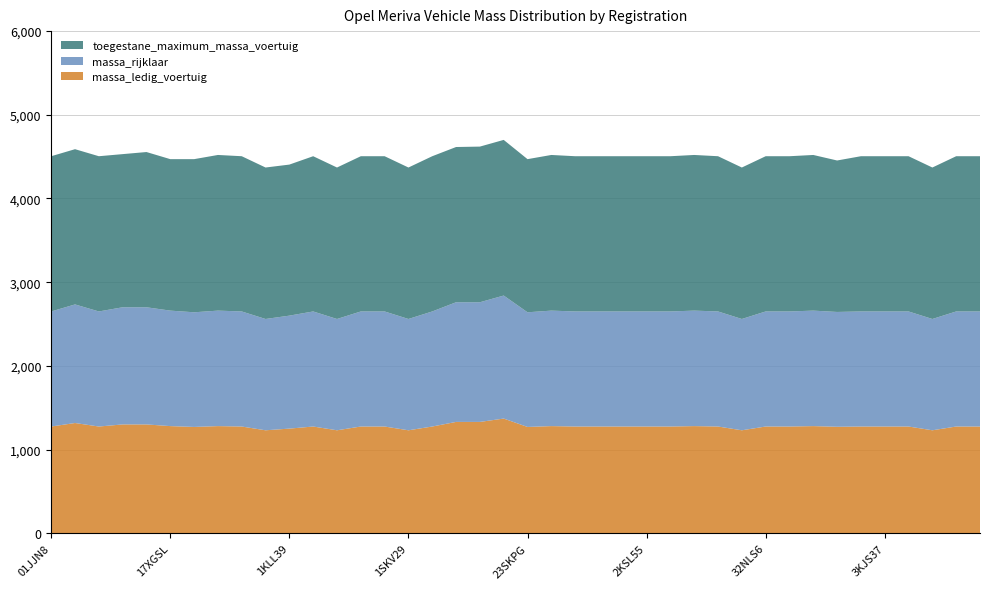

Reading left to right, what are all the values shown in this chart?

massa_ledig_voertuig: 01JJN8=1275	03JRN1=1317	08ZFX5=1275	14SNXF=1300	15TGSN=1300	17XGSL=1280	18SFHD=1270	19JJG1=1280	19XLZK=1275	1KBV58=1230	1KLL39=1250	1KNH90=1275	1KPZ68=1230	1KZP04=1275	1SHH87=1275	1SKV29=1230	1SLF67=1275	20TSRR=1330	21TNKN=1330	21XVGL=1370	23SKPG=1270	2KDN64=1280	2KJV31=1275	2KPK02=1275	2KPK89=1275	2KSL55=1275	2KTP94=1275	2KXH11=1280	2KXV73=1275	2KZK81=1230	32NLS6=1275	32SZTD=1275	35TSFF=1280	3KDH14=1272	3KJG15=1275	3KJS37=1275	3KPF88=1275	3KSP98=1230	3SFS79=1275	38JFX4=1275
massa_rijklaar: 01JJN8=1375	03JRN1=1417	08ZFX5=1375	14SNXF=1400	15TGSN=1400	17XGSL=1380	18SFHD=1370	19JJG1=1380	19XLZK=1375	1KBV58=1330	1KLL39=1350	1KNH90=1375	1KPZ68=1330	1KZP04=1375	1SHH87=1375	1SKV29=1330	1SLF67=1375	20TSRR=1430	21TNKN=1430	21XVGL=1470	23SKPG=1370	2KDN64=1380	2KJV31=1375	2KPK02=1375	2KPK89=1375	2KSL55=1375	2KTP94=1375	2KXH11=1380	2KXV73=1375	2KZK81=1330	32NLS6=1375	32SZTD=1375	35TSFF=1380	3KDH14=1372	3KJG15=1375	3KJS37=1375	3KPF88=1375	3KSP98=1330	3SFS79=1375	38JFX4=1375
toegestane_maximum_massa_voertuig: 01JJN8=1855	03JRN1=1855	08ZFX5=1855	14SNXF=1830	15TGSN=1855	17XGSL=1810	18SFHD=1830	19JJG1=1860	19XLZK=1855	1KBV58=1810	1KLL39=1805	1KNH90=1855	1KPZ68=1810	1KZP04=1855	1SHH87=1855	1SKV29=1810	1SLF67=1855	20TSRR=1855	21TNKN=1860	21XVGL=1860	23SKPG=1830	2KDN64=1860	2KJV31=1855	2KPK02=1855	2KPK89=1855	2KSL55=1855	2KTP94=1855	2KXH11=1860	2KXV73=1855	2KZK81=1810	32NLS6=1855	32SZTD=1855	35TSFF=1860	3KDH14=1810	3KJG15=1855	3KJS37=1855	3KPF88=1855	3KSP98=1810	3SFS79=1855	38JFX4=1855